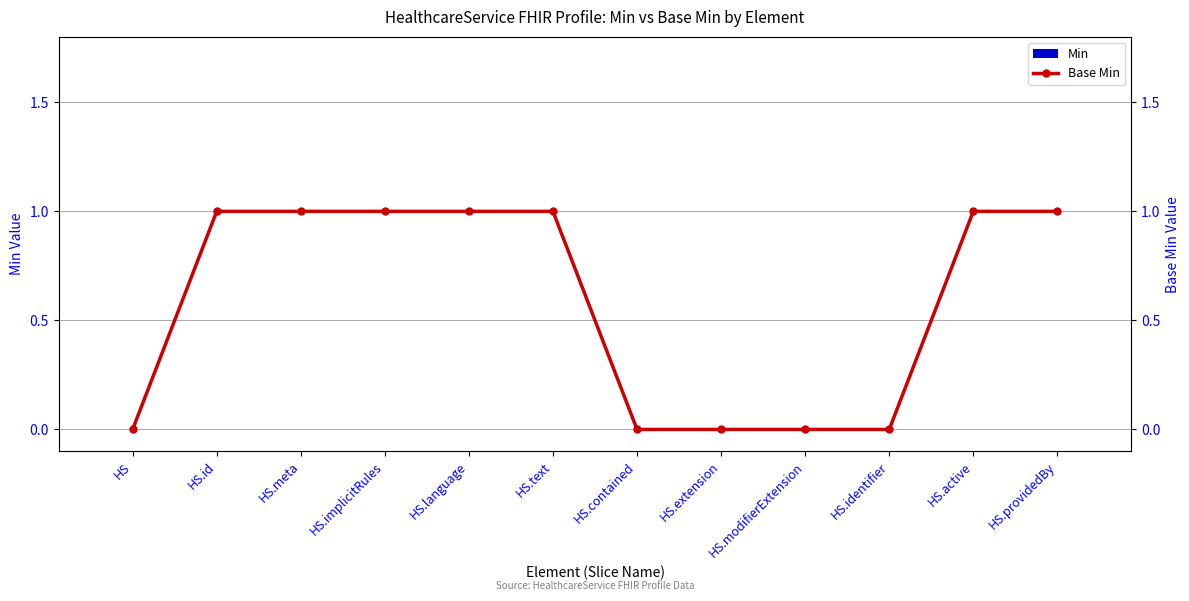

What is the difference between the maximum and minimum values in the Base Min series?

1